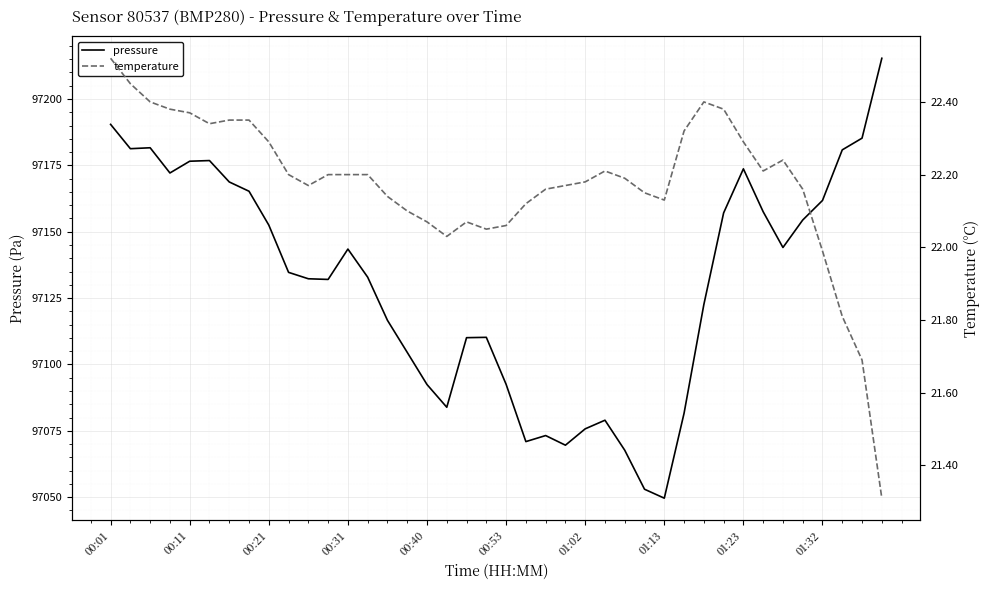

How many distinct data groups are displayed?

2